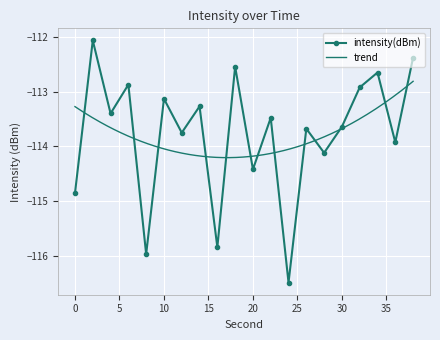

What is the difference between the maximum and minimum values?

4.4